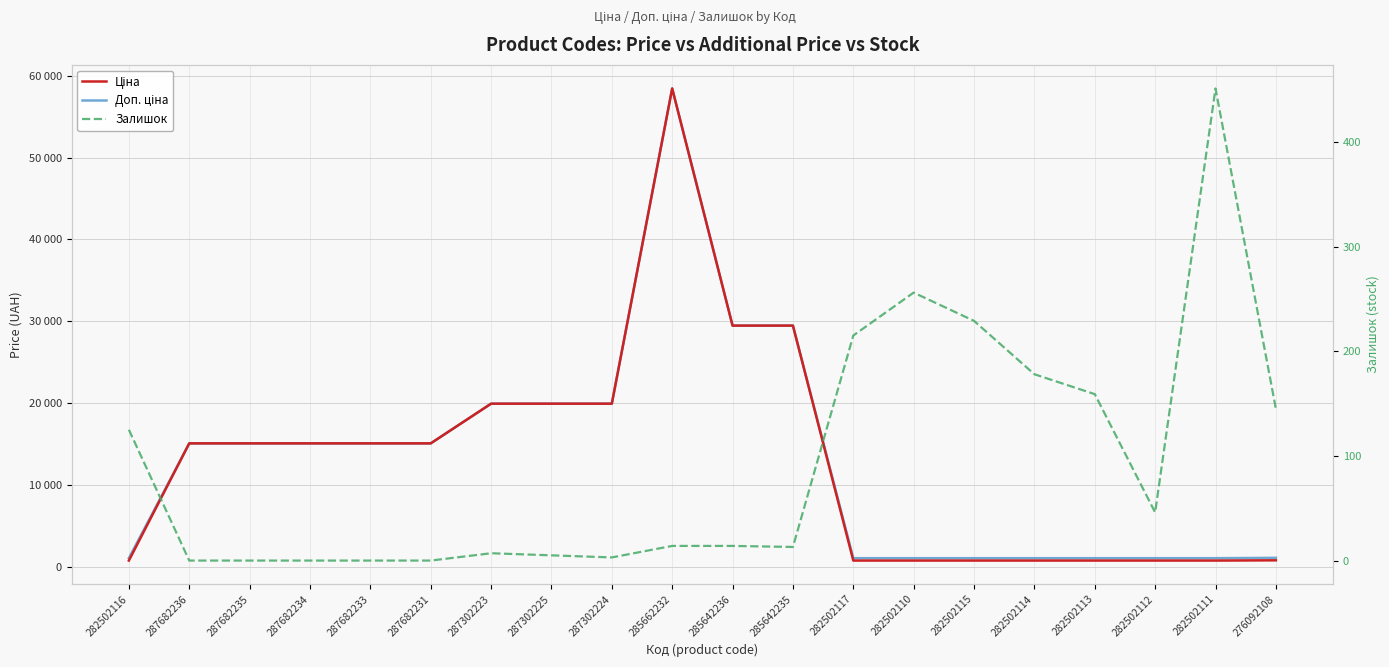

Where does the Ціна series first go above 15120?

287302223